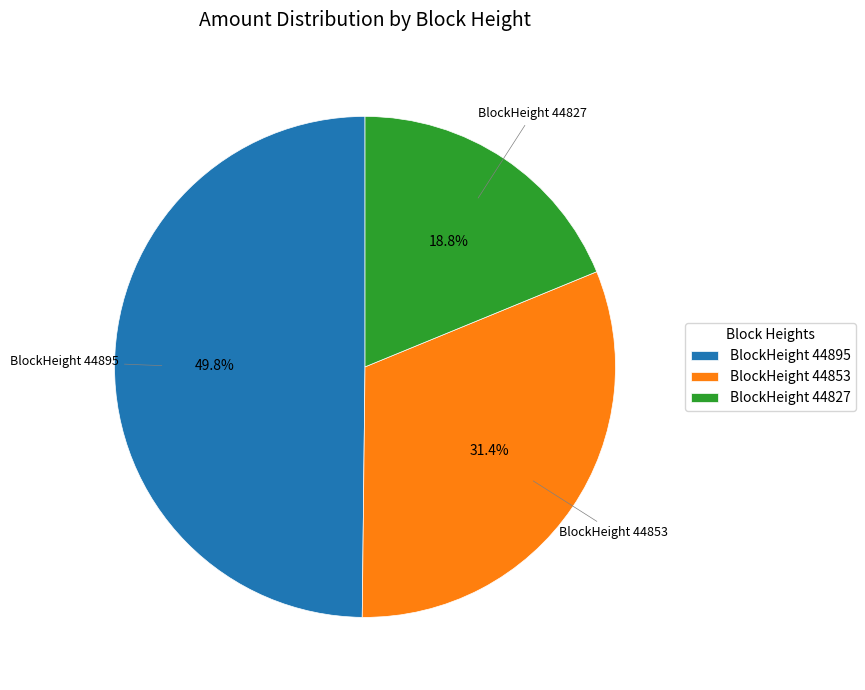

Is there a majority slice in this chart?

No